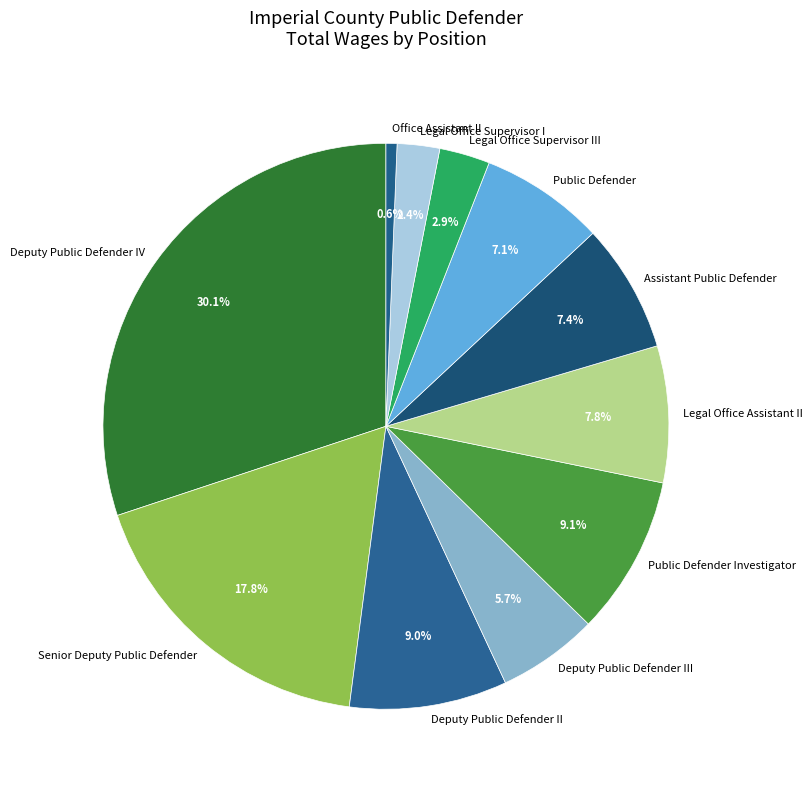

What percentage do Public Defender and Legal Office Supervisor I together represent?

9.5%